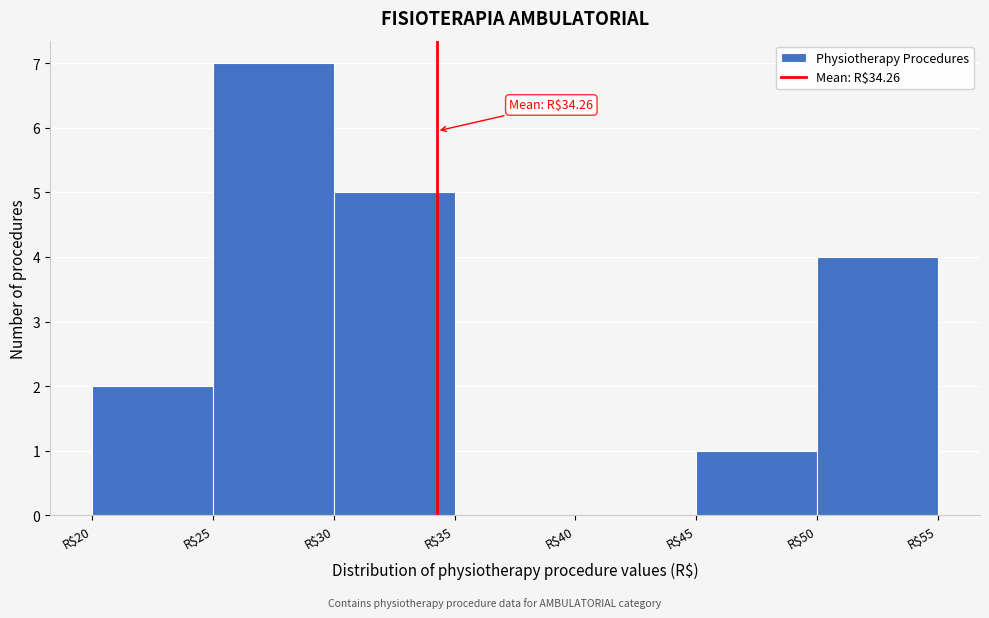

Which range on the x-axis has the tallest bar?

25 to 30